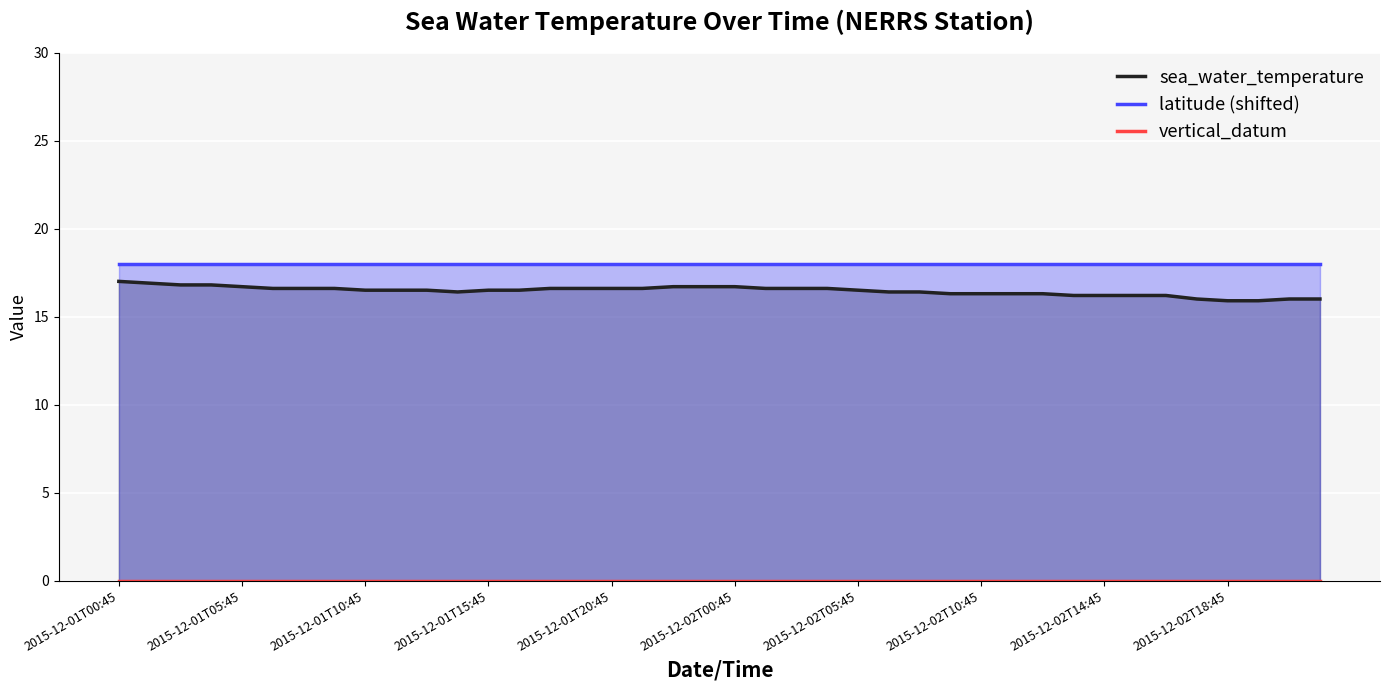

True or false: vertical_datum and sea_water_temperature cross at least once.

False